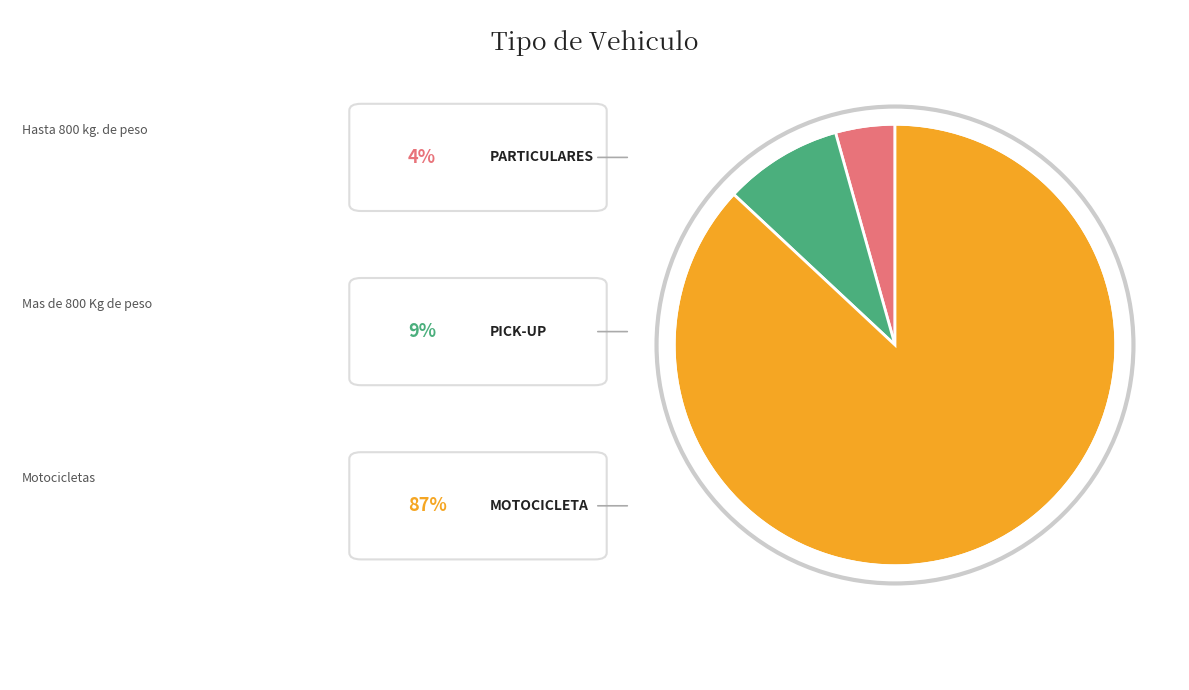

Count the number of slices in the pie.

3